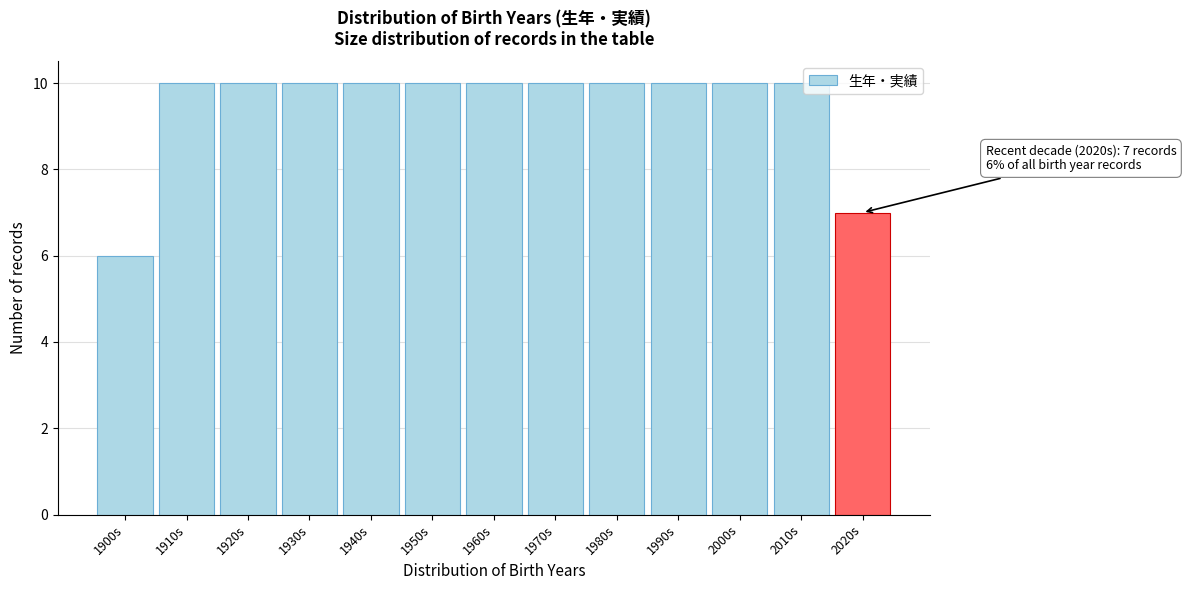

Reading right to left, what are all the values shown in this chart?

2020s=7	2010s=10	2000s=10	1990s=10	1980s=10	1970s=10	1960s=10	1950s=10	1940s=10	1930s=10	1920s=10	1910s=10	1900s=6